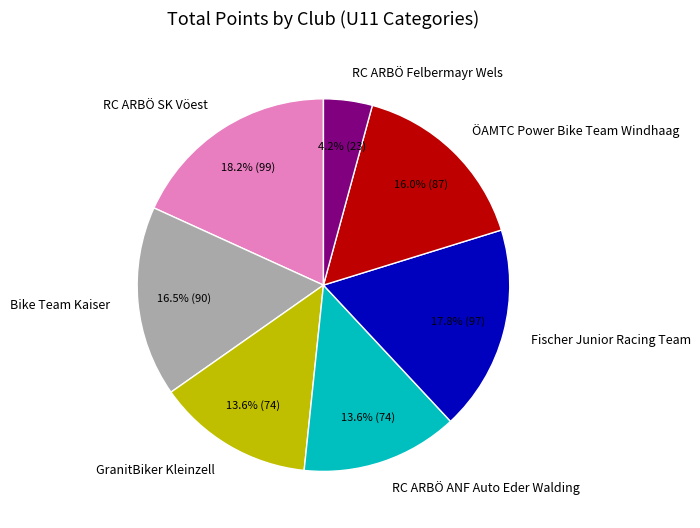

How many slices are in this pie chart?

7